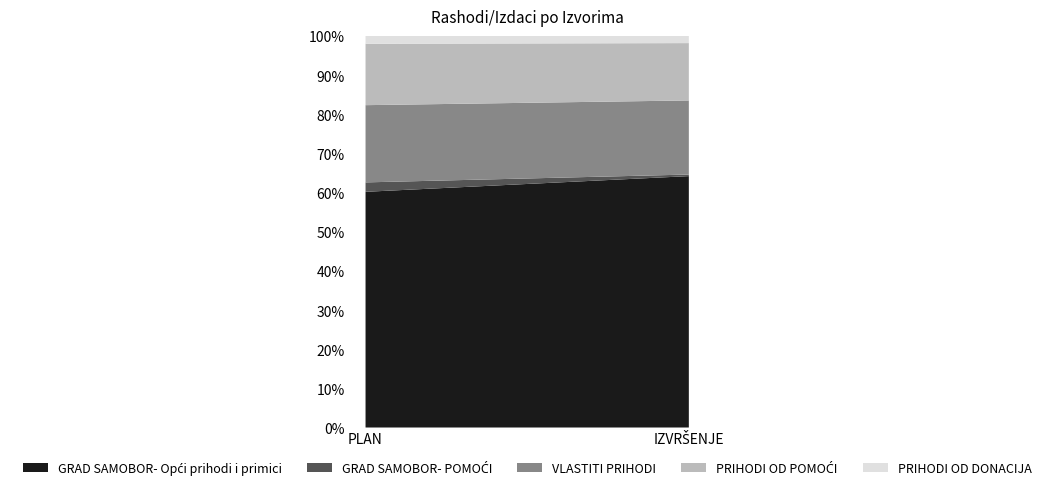

Reading left to right, transcribe all the data shown in this chart.

GRAD SAMOBOR- Opći prihodi i primici: 4304186.0	4059427.7
GRAD SAMOBOR- POMOĆI: 172000.0	25542.5
VLASTITI PRIHODI: 1410235.0	1196514.9
PRIHODI OD POMOĆI: 1121045.0	925921.3
PRIHODI OD DONACIJA: 143730.0	116256.4